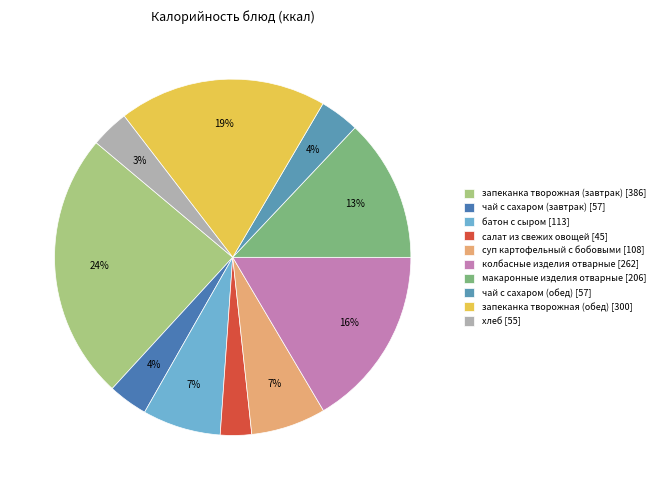

To the nearest percent, what is the difference between the запеканка творожная (обед) and хлеб slice percentages?

15%